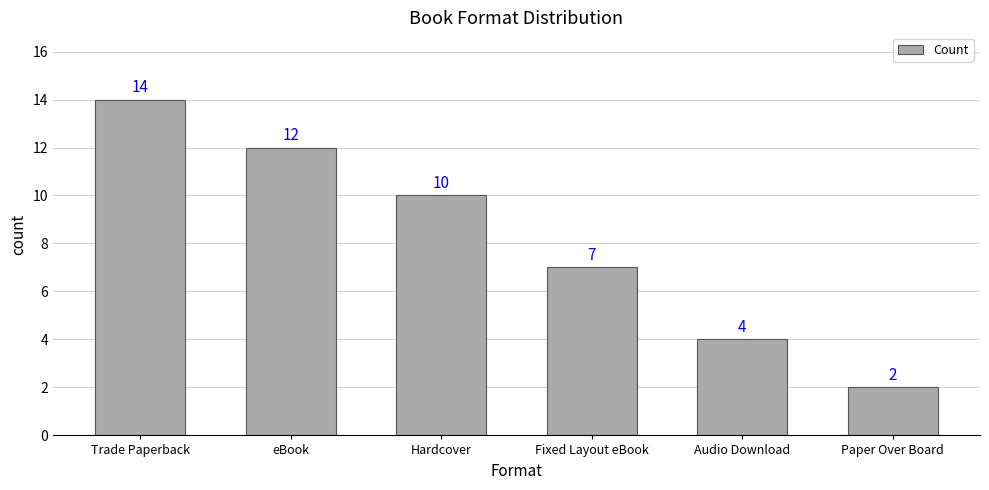

Reading right to left, transcribe all the data shown in this chart.

2	4	7	10	12	14